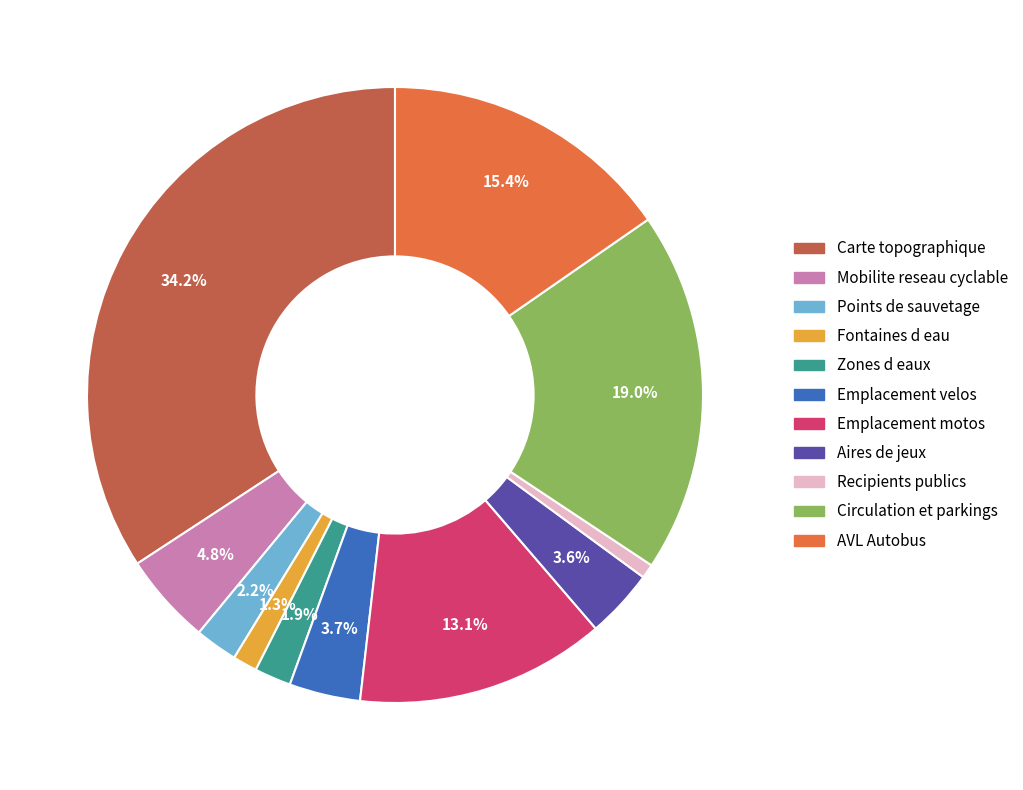

Is it true that Emplacement velos is 4% of the pie?

True